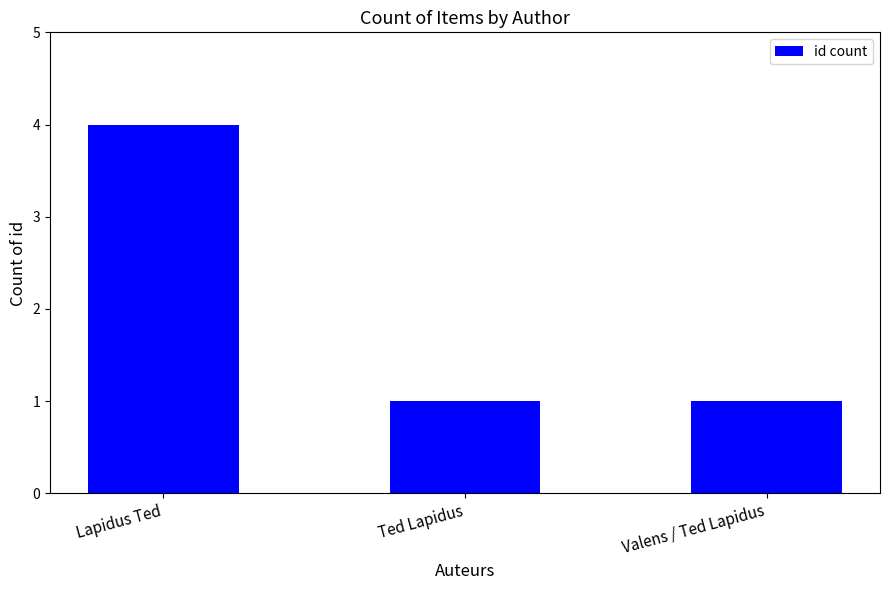

Is it true that the value at Lapidus Ted is 4?

True